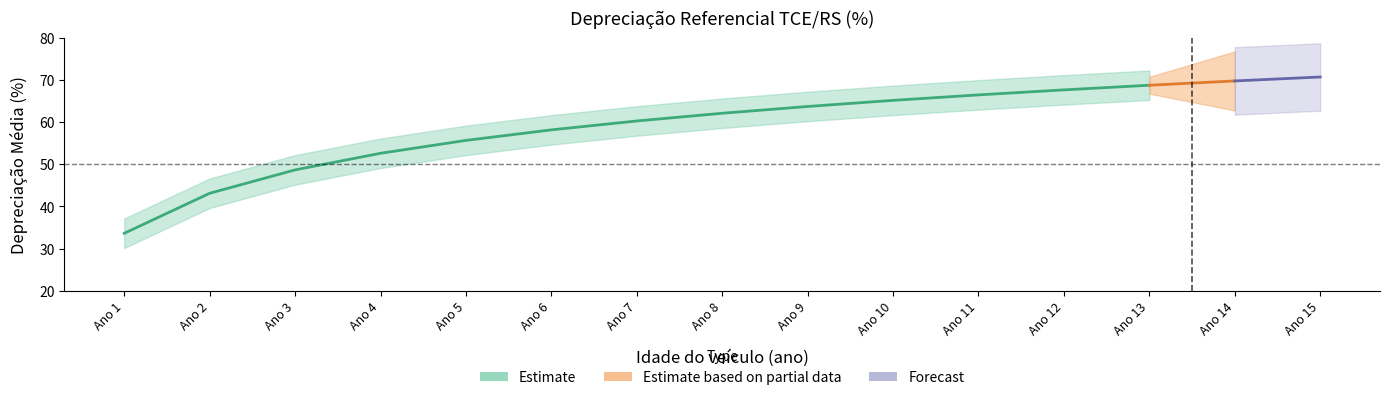

Reading left to right, extract all data points from this chart.

Ano 1=33.6	Ano 2=43.1	Ano 3=48.7	Ano 4=52.6	Ano 5=55.7	Ano 6=58.2	Ano 7=60.3	Ano 8=62.1	Ano 9=63.7	Ano 10=65.2	Ano 11=66.5	Ano 12=67.7	Ano 13=68.8